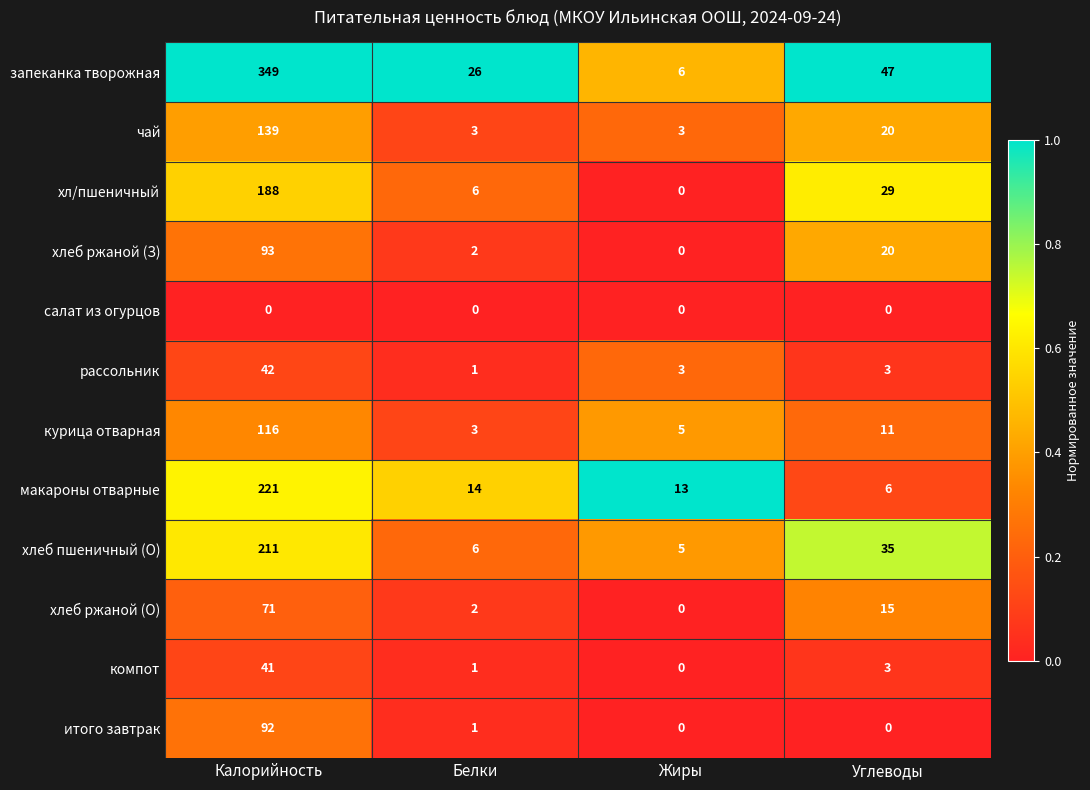

How many positive values does the итого завтрак series have?

2